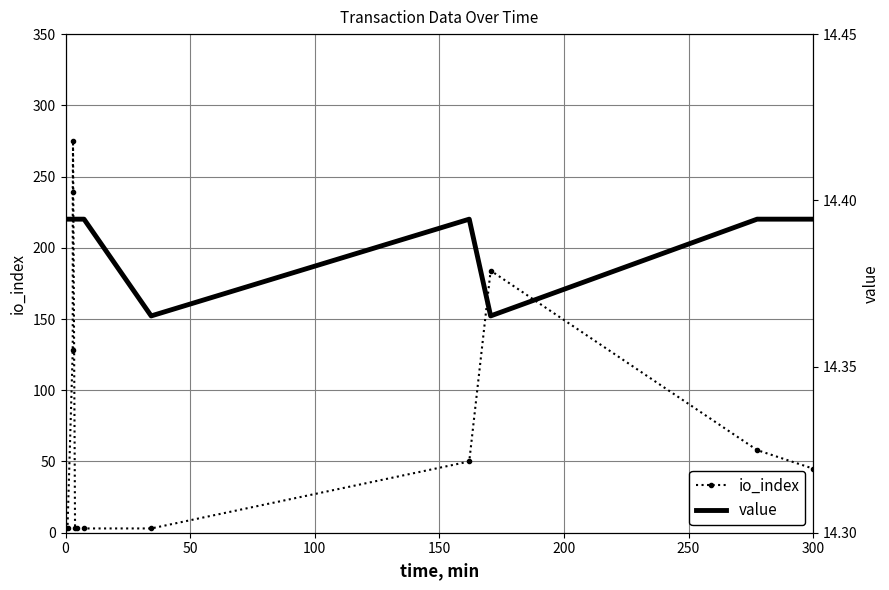

What is the sum of the value values at −50 and 0?

28.8